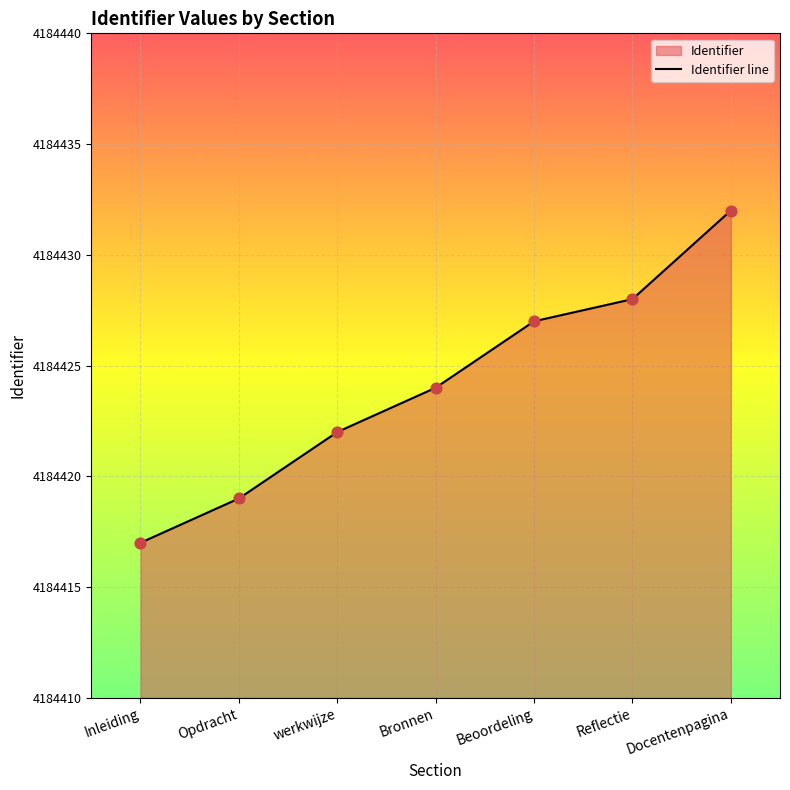

Between werkwijze and Opdracht, which is larger?

werkwijze